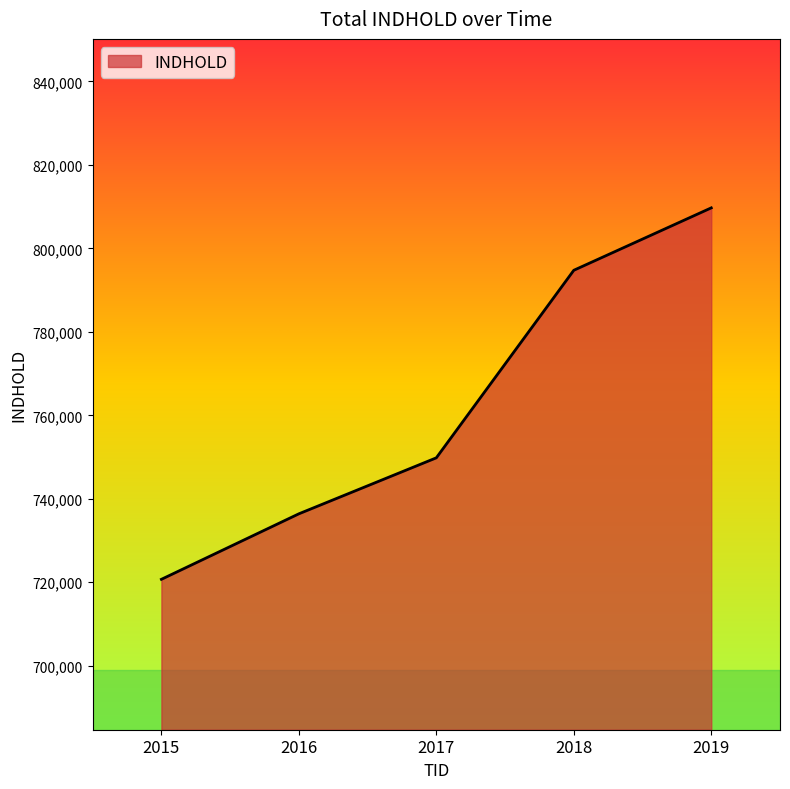

What is the sum of the values at 2017 and 2019?

1559527